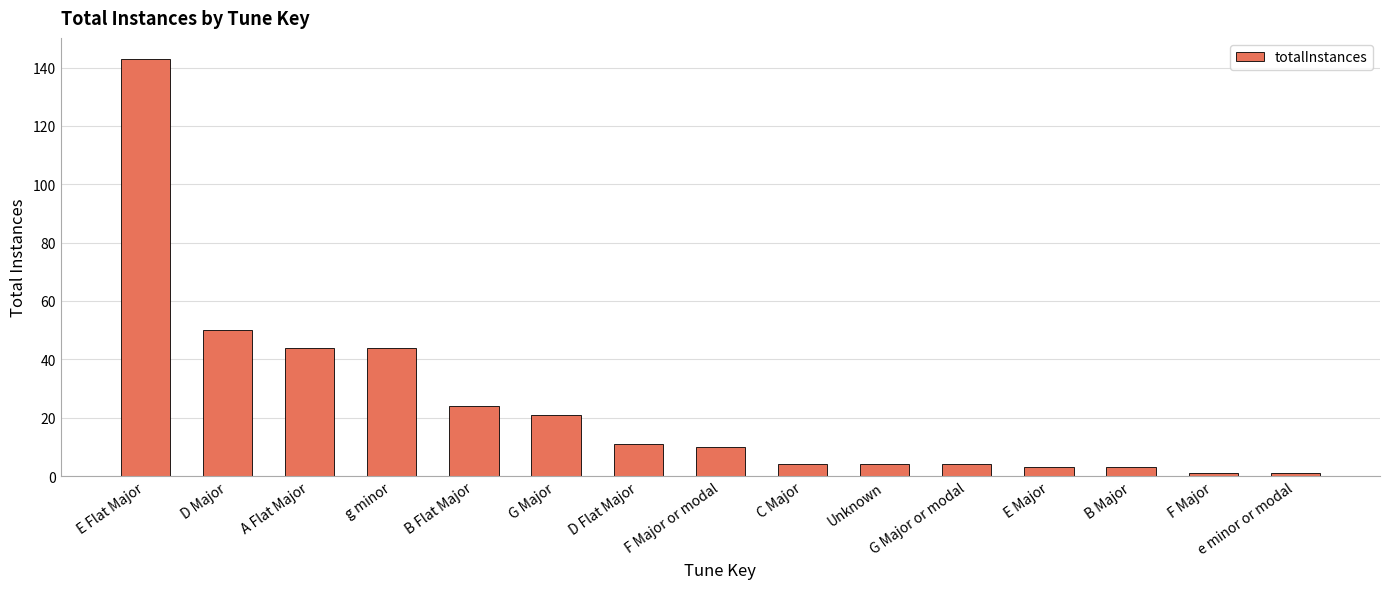

How many series are shown in this chart?

1